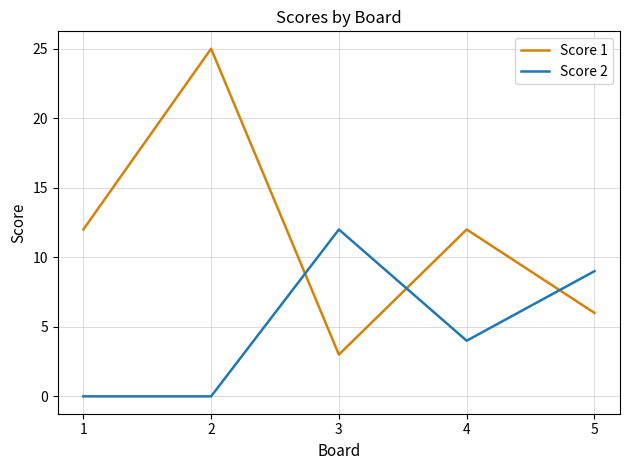

The Score 1 series shows 12 at 1. True or false?

True